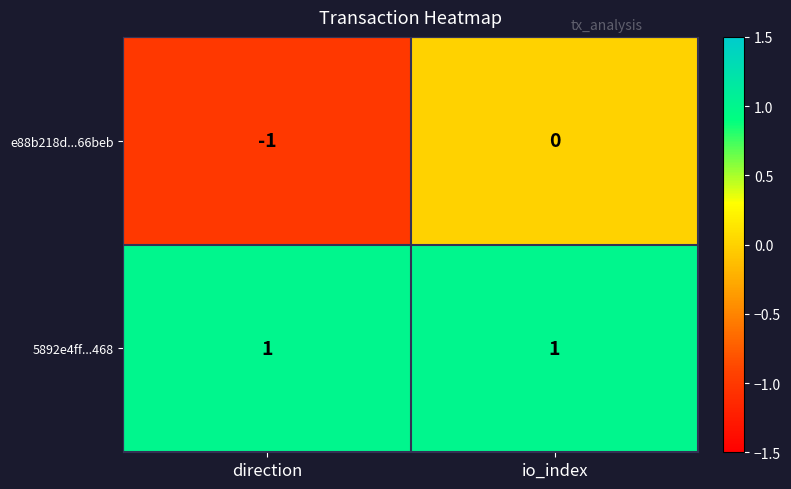

Which category has the lowest value in the e88b218d...66beb series?

direction